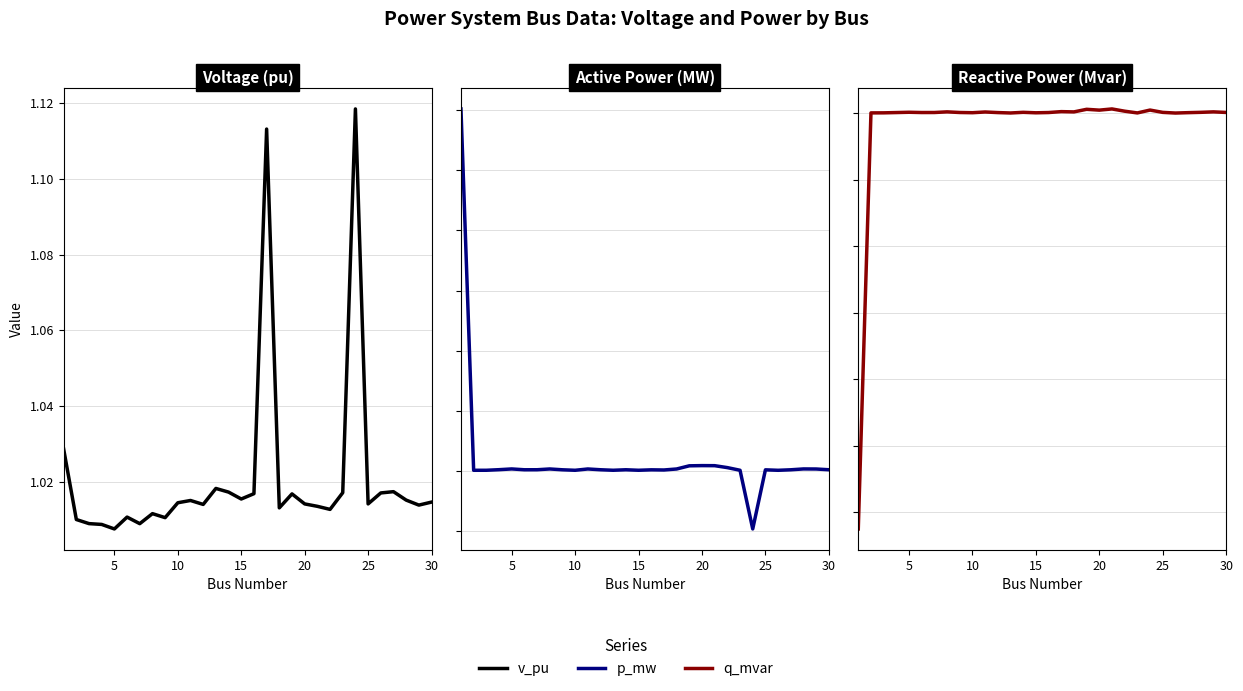

Is it true that v_pu equals 0.6 at 15?

False